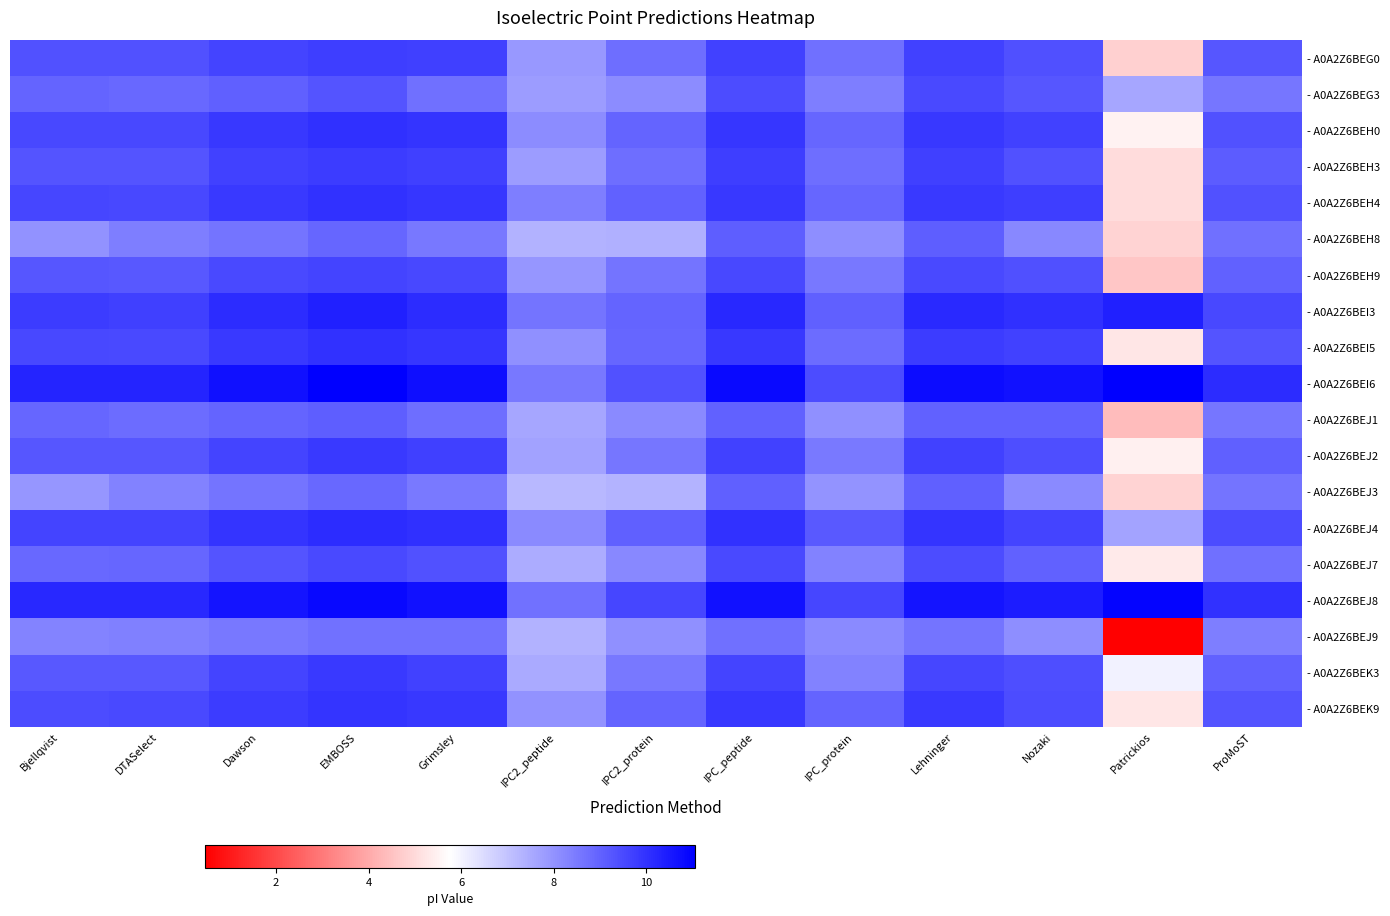

At how many categories does at least one series exceed 3?

13